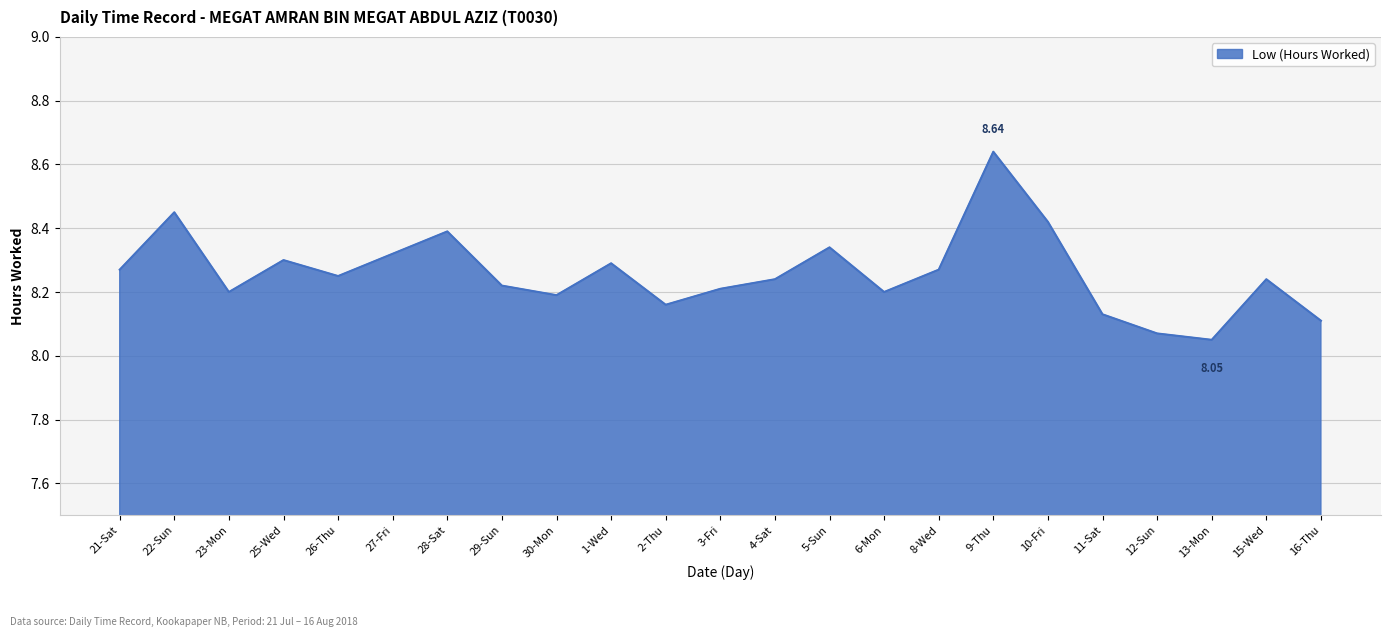

The value at 15-Wed is 8.2. True or false?

True